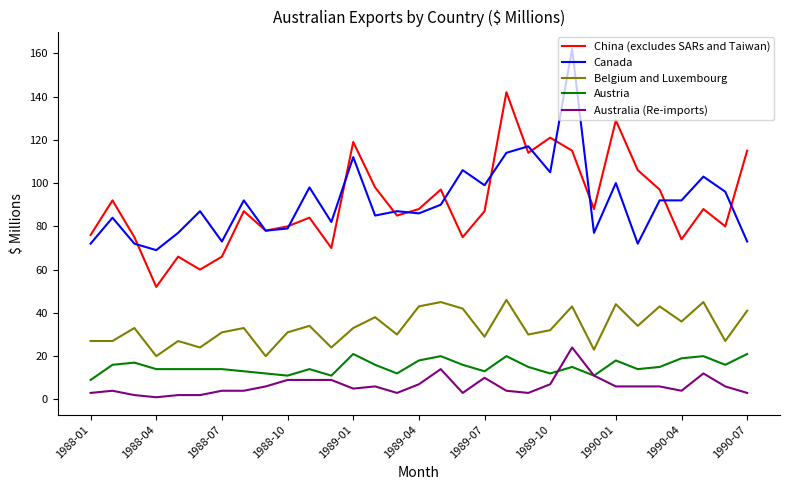

True or false: China (excludes SARs and Taiwan) and Australia (Re-imports) cross at least once.

False